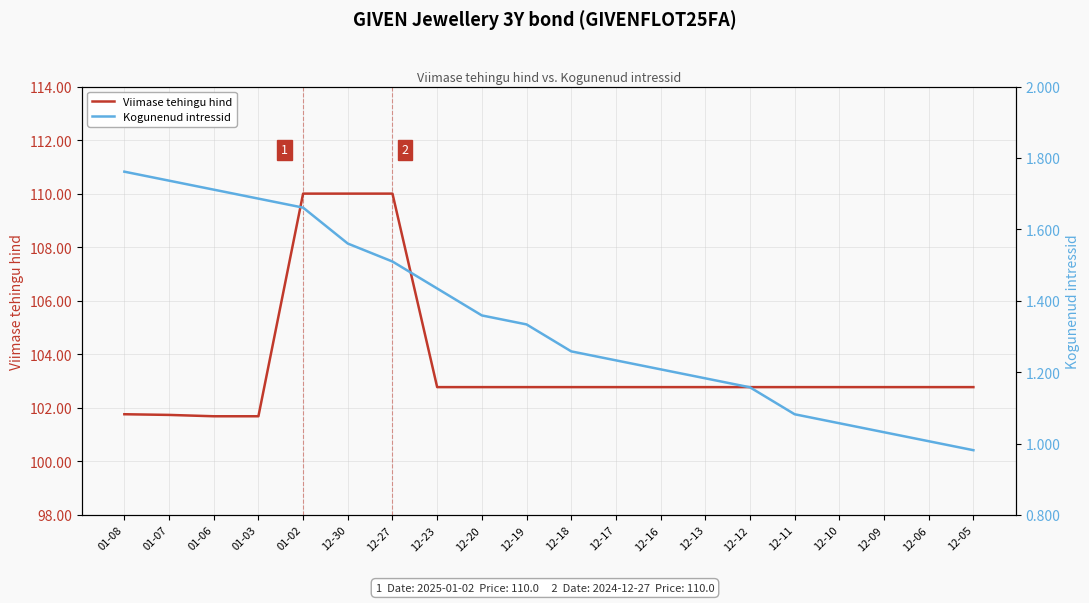

True or false: Viimase tehingu hind and Kogunenud intressid cross at least once.

False